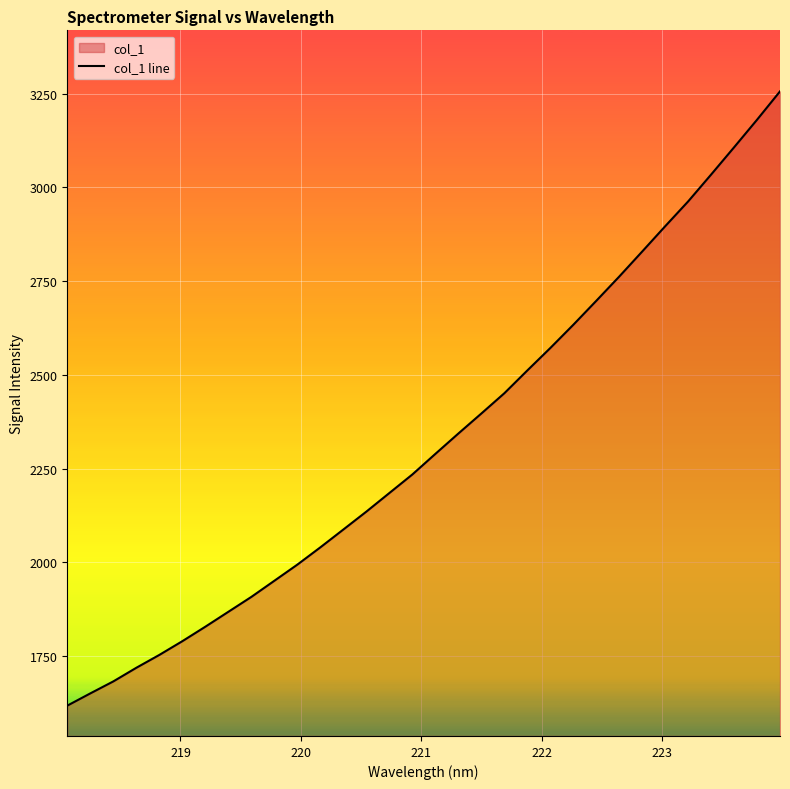

What is the greatest value displayed?

3255.8